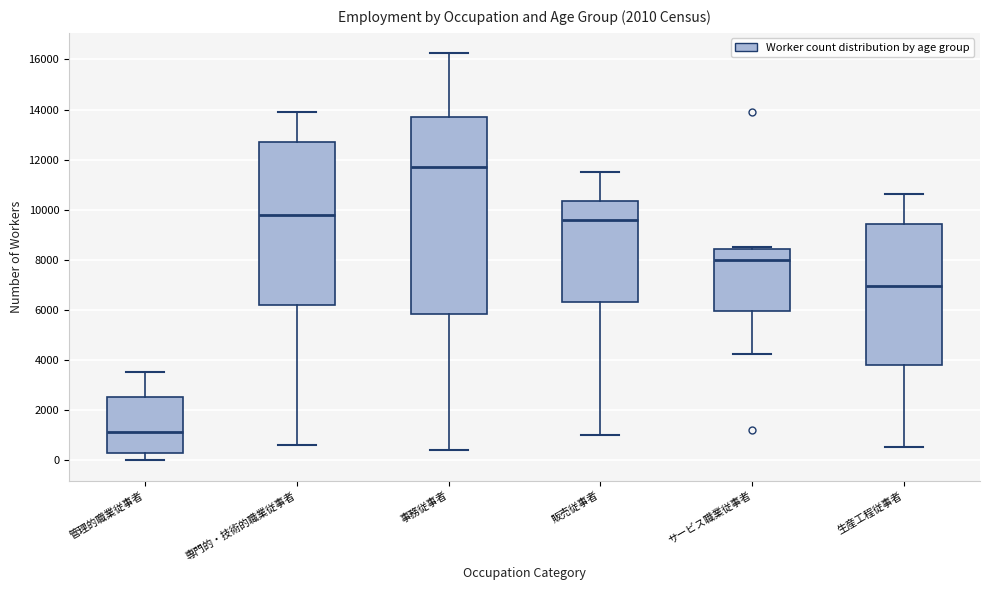

Reading left to right, transcribe this box plot: for each box, give where its median line is, the range the box spans, and where its two whiskers end, as read against the y-axis. The values are not printed on the chart, so give them approximately, as read against the axis.

管理的職業従事者: median 1200, box 200 to 2600, whiskers 0 to 3600
専門的・技術的職業従事者: median 9800, box 6200 to 12800, whiskers 600 to 13800
事務従事者: median 11800, box 5800 to 13800, whiskers 400 to 16200
販売従事者: median 9600, box 6400 to 10400, whiskers 1000 to 11600
サービス職業従事者: median 8000, box 6000 to 8400, whiskers 4200 to 8600
生産工程従事者: median 7000, box 3800 to 9400, whiskers 600 to 10600